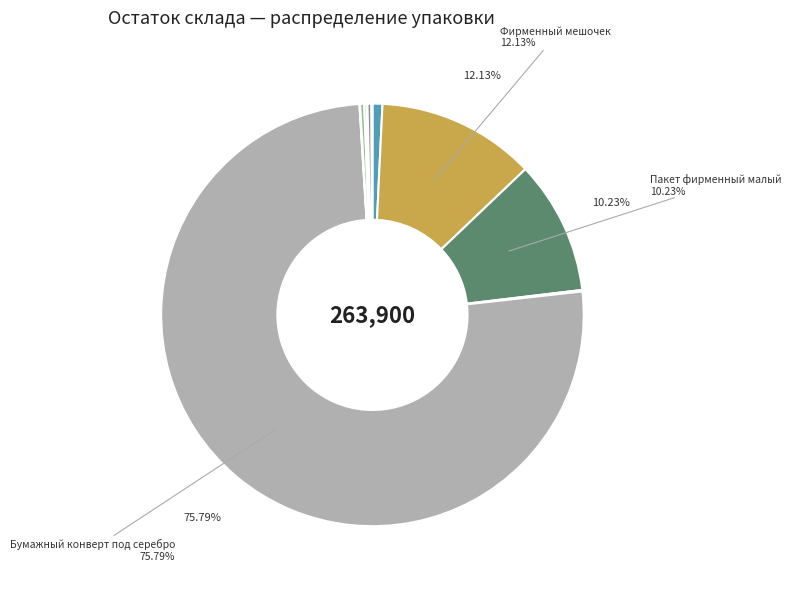

Which slice is the largest?

Бумажный конверт под серебро